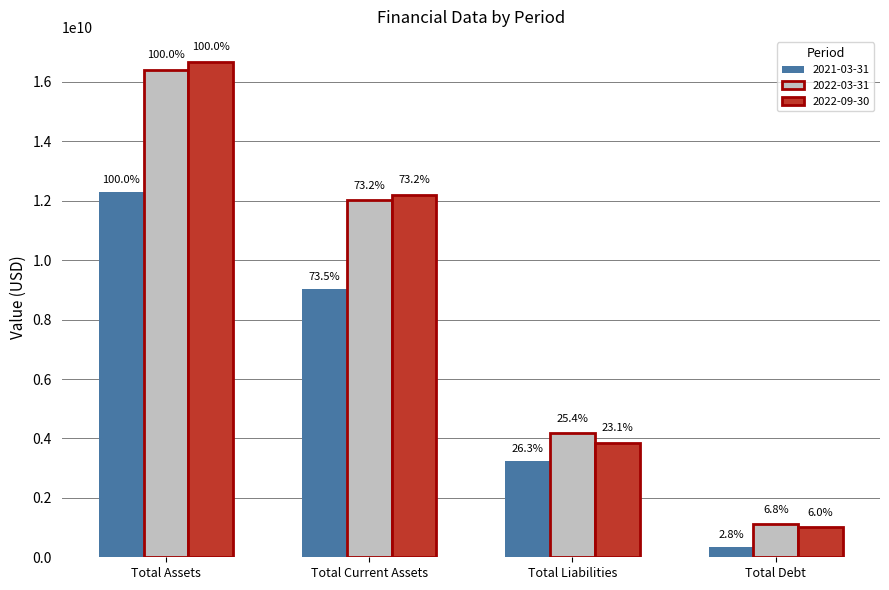

What is the value of the 2022-03-31 bar at the 1st from the left?

16401000000